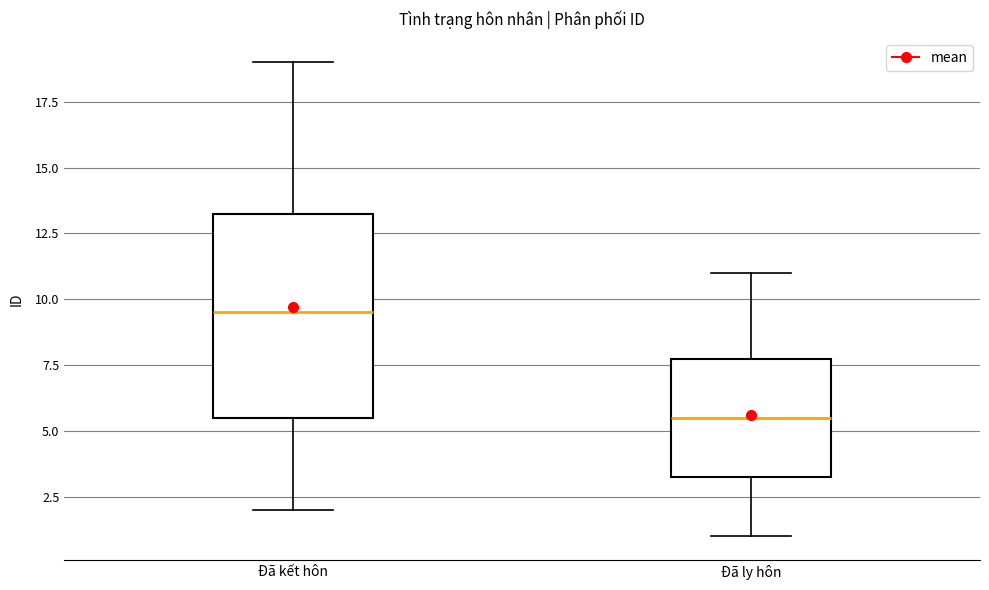

Reading left to right, transcribe this box plot: for each box, give where its median line is, the range the box spans, and where its two whiskers end, as read against the y-axis. The values are not printed on the chart, so give them approximately, as read against the axis.

Đã kết hôn: median 9.5, box 5.5 to 13.5, whiskers 2.0 to 19.0
Đã ly hôn: median 5.5, box 3.5 to 8.0, whiskers 1.0 to 11.0